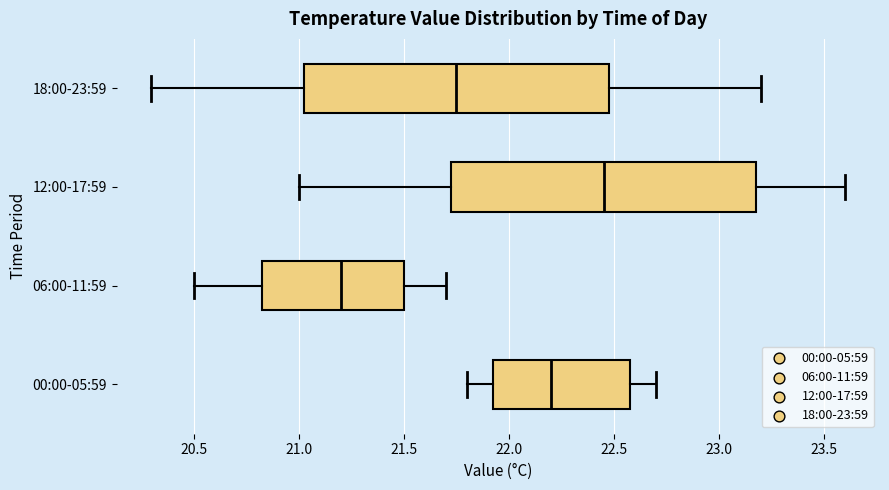

Where does the left whisker of the box for 18:00-23:59 end on the x-axis? The values are not printed on the chart, so give them approximately, as read against the axis.

20.30